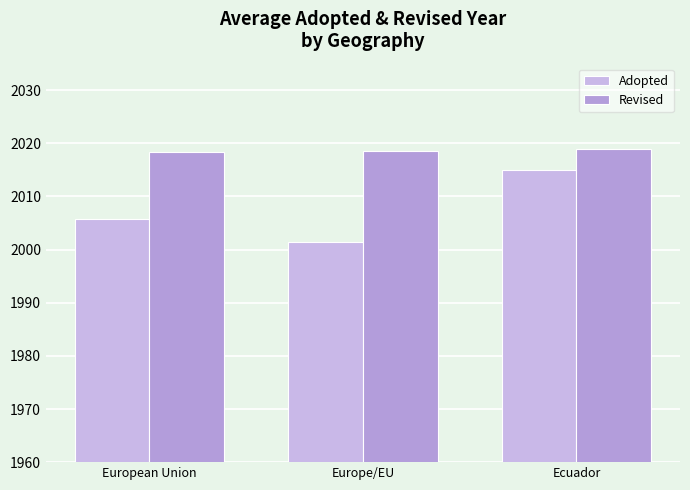

What is the total value across all series at Ecuador?

4034.0